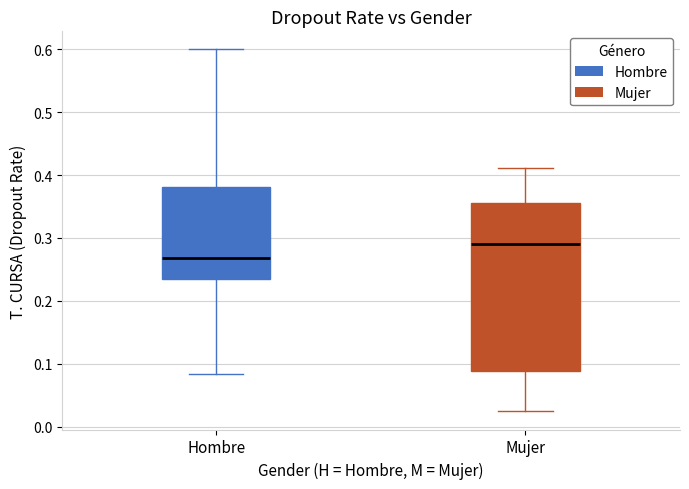

Where does the median line of the box for Hombre sit on the y-axis? The values are not printed on the chart, so give them approximately, as read against the axis.

0.27